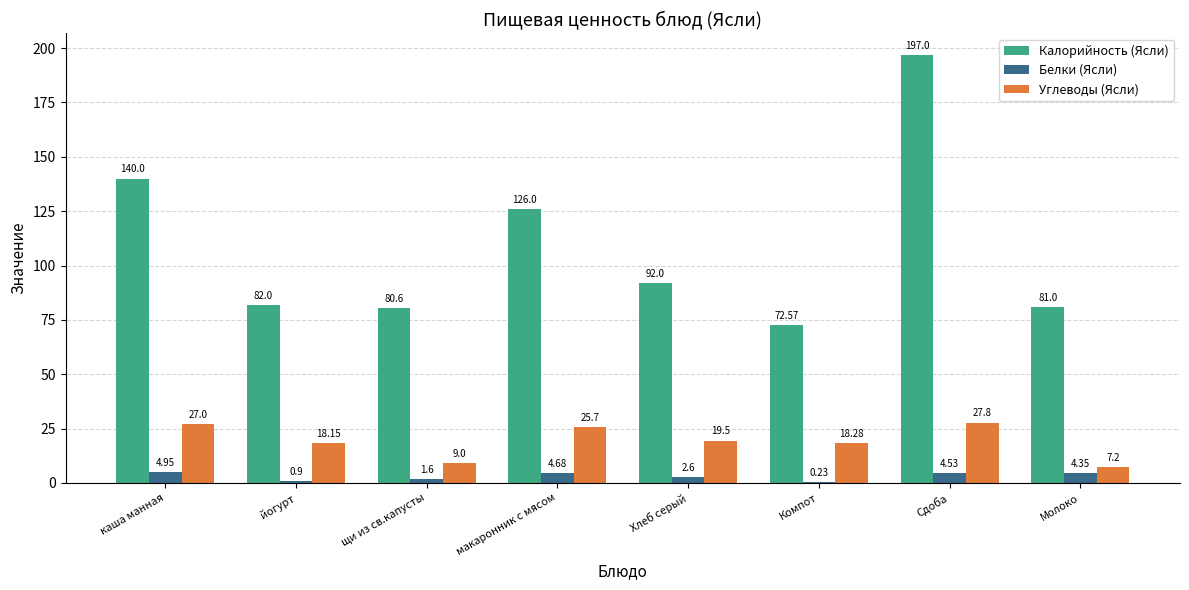

What is the spread (max minus min) of values at Хлеб серый?

89.4